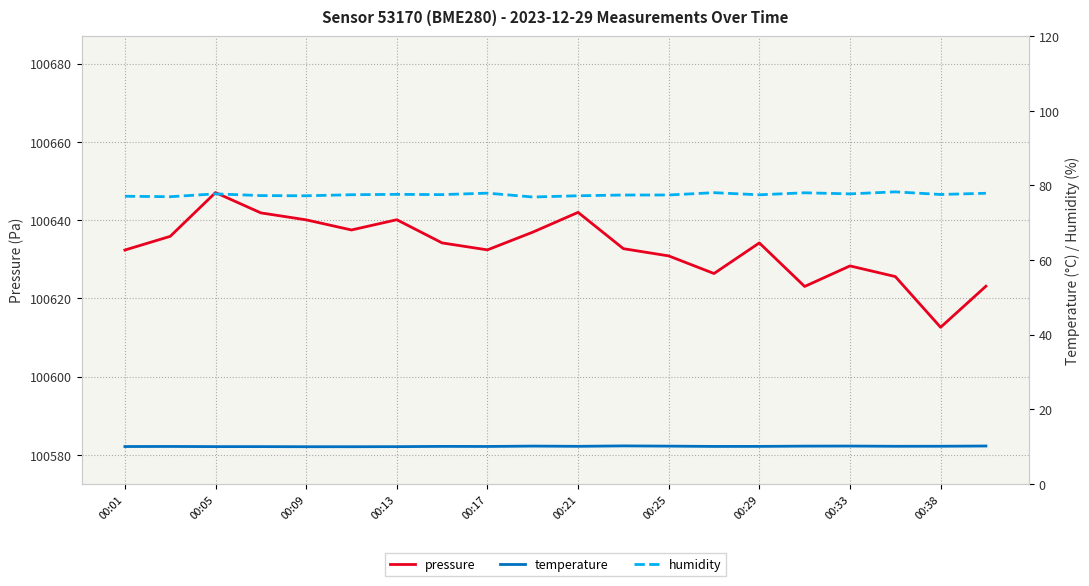

How many lines are shown in the chart?

3